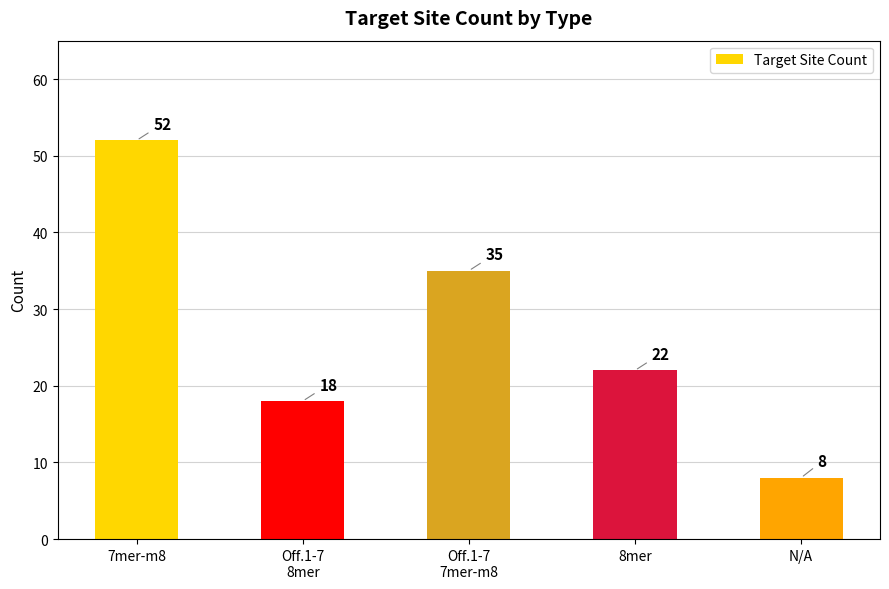

True or false: the data shows 8 at N/A.

True